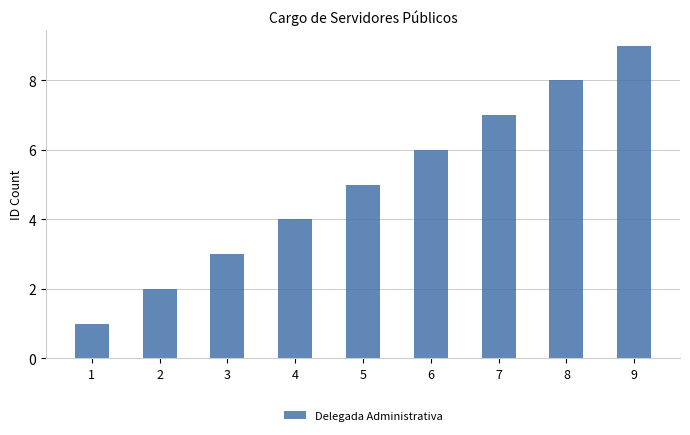

Rank the categories by value from lowest to highest.

1, 2, 3, 4, 5, 6, 7, 8, 9